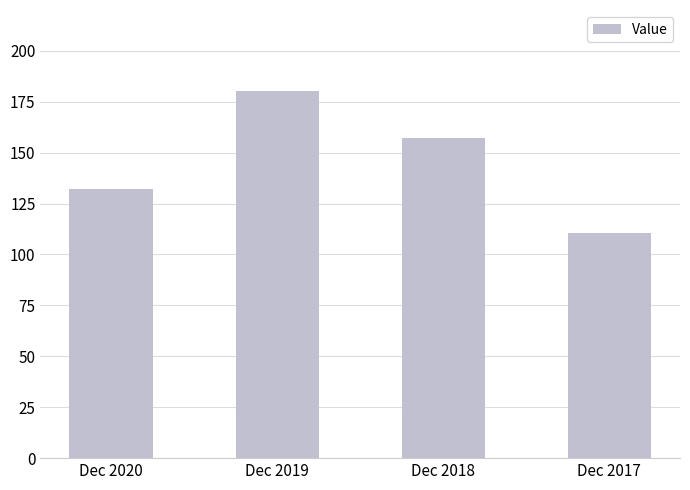

Reading left to right, extract all data points from this chart.

Dec 2020=132.1	Dec 2019=180.1	Dec 2018=157.2	Dec 2017=110.5